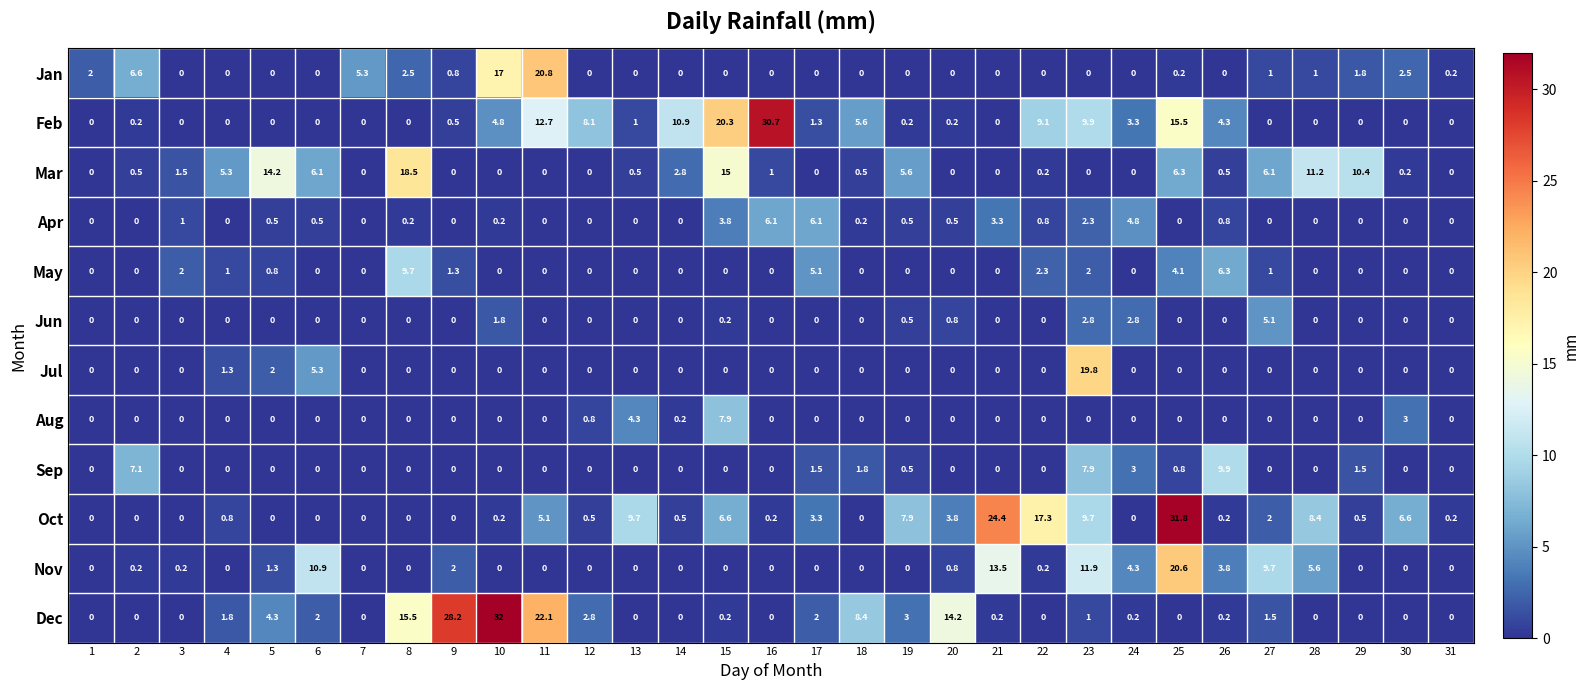

Which series changed the most between 4 and 12?

Feb